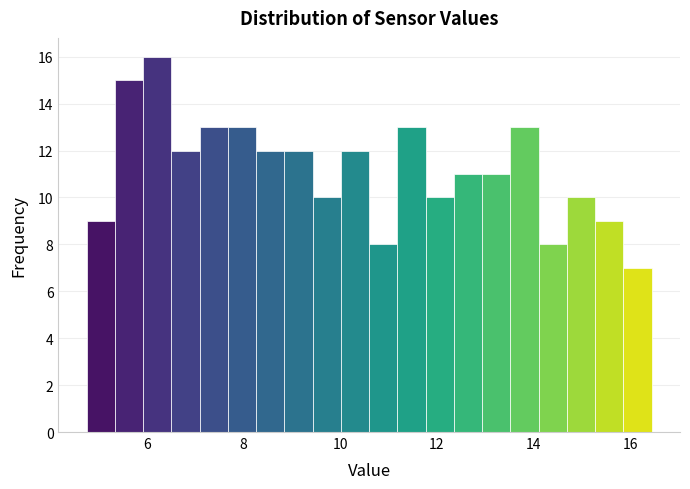

Read against the x-axis, roughly where is the centre of the tallest bar?

6.2